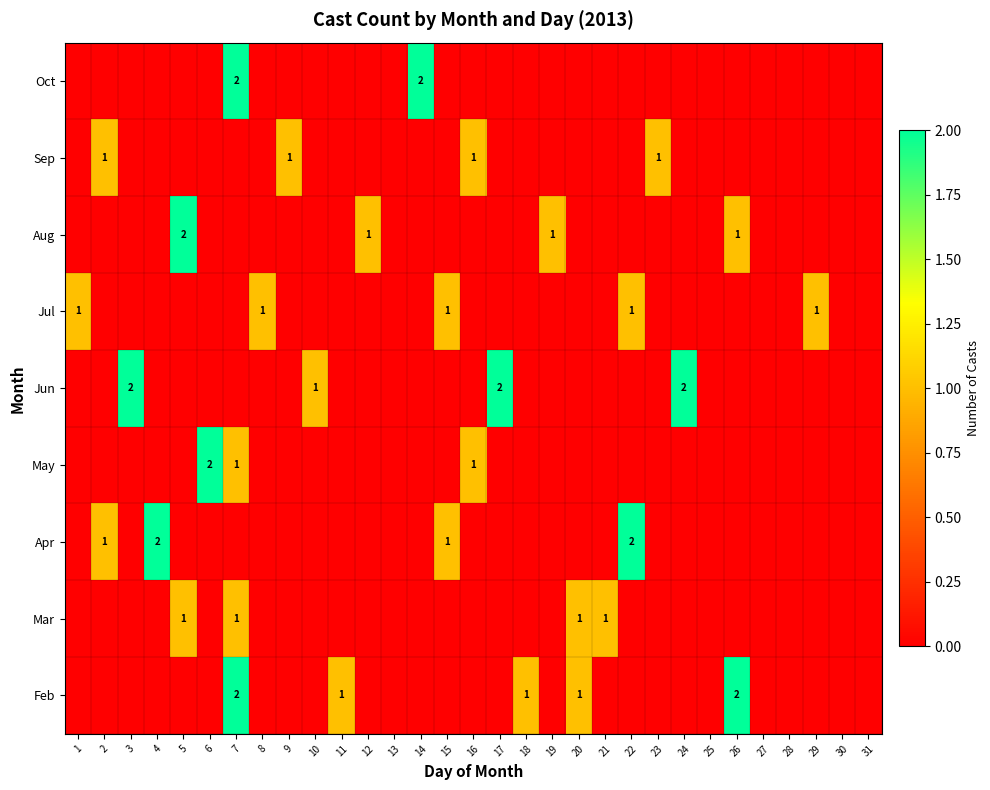

The value of Aug at 5 is 2. True or false?

True